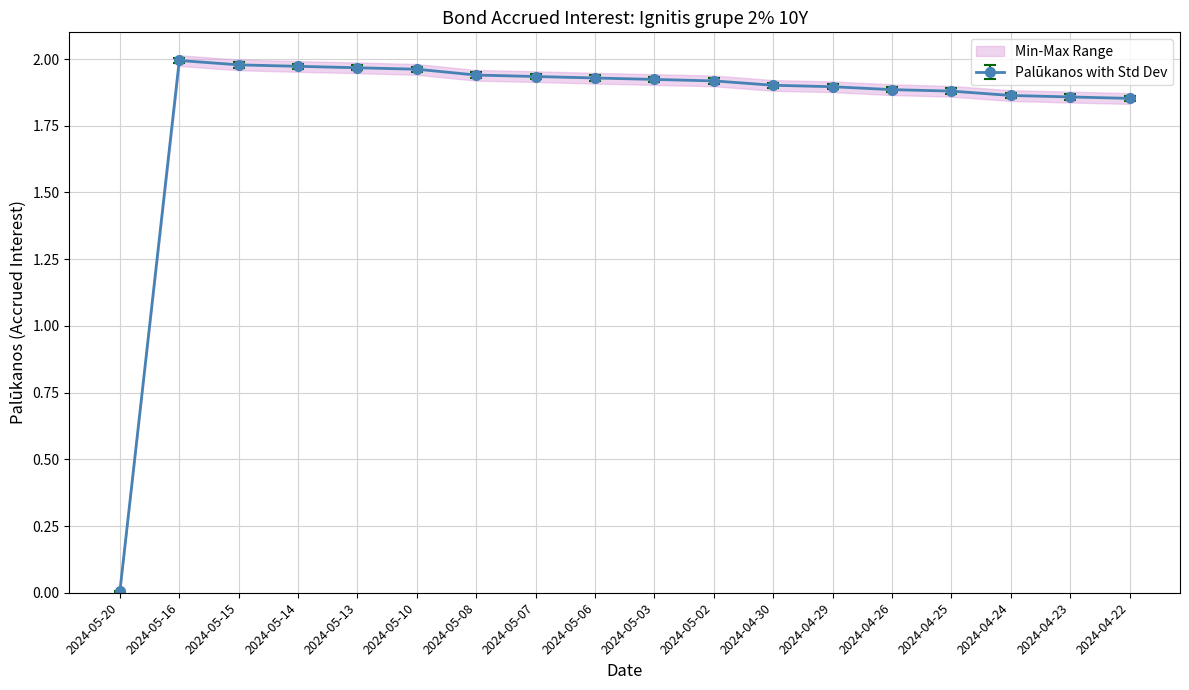

Between 2024-04-26 and 2024-04-23, which is larger?

2024-04-26